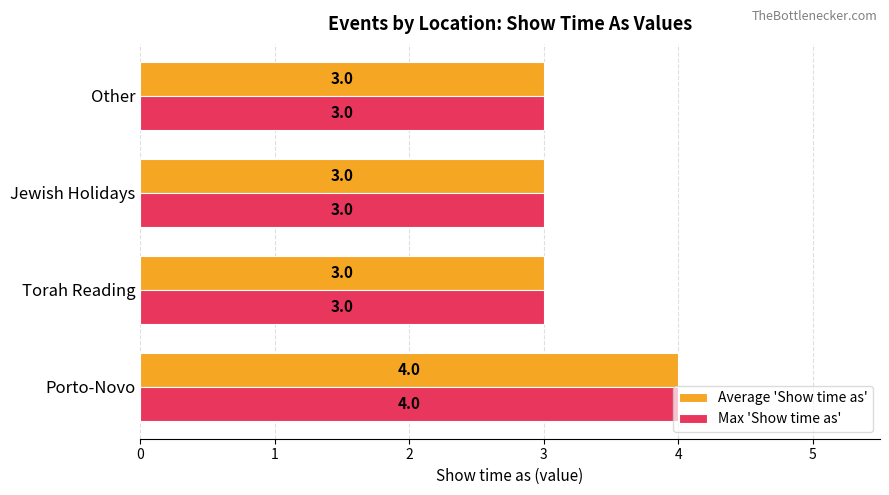

What is the sum of all Max 'Show time as' values?

13